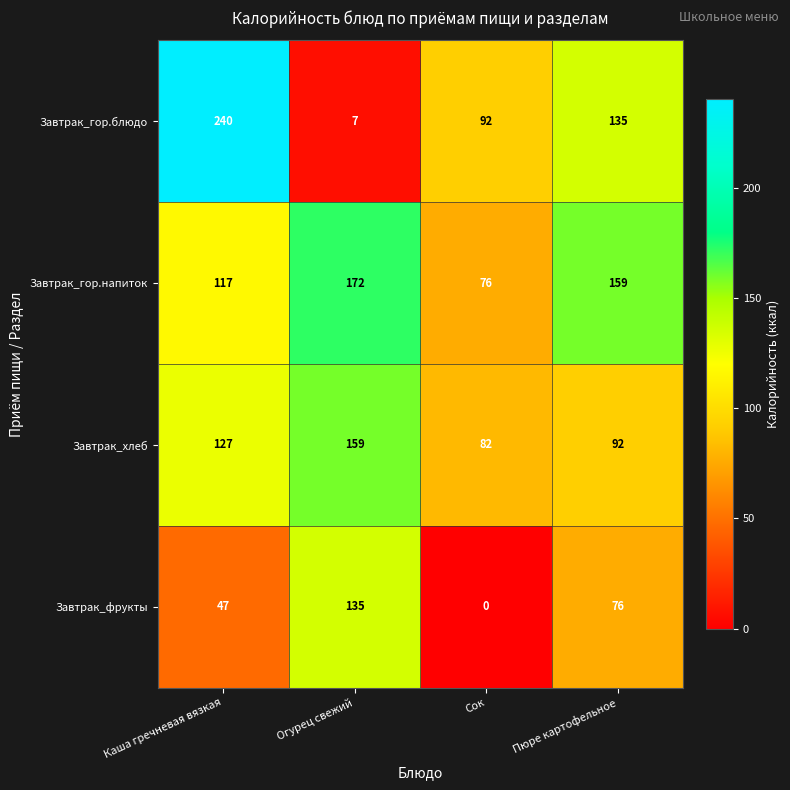

At which label is Завтрак_гор.блюдо closest to 123?

Пюре картофельное